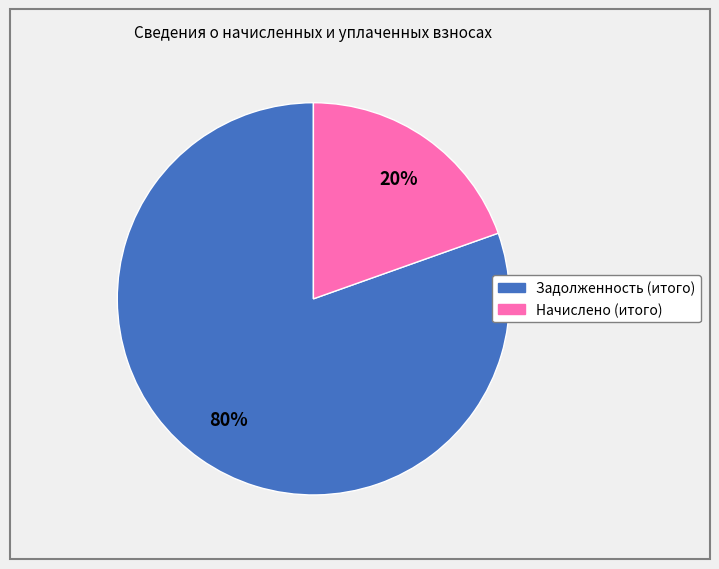

How many slices are in this pie chart?

2